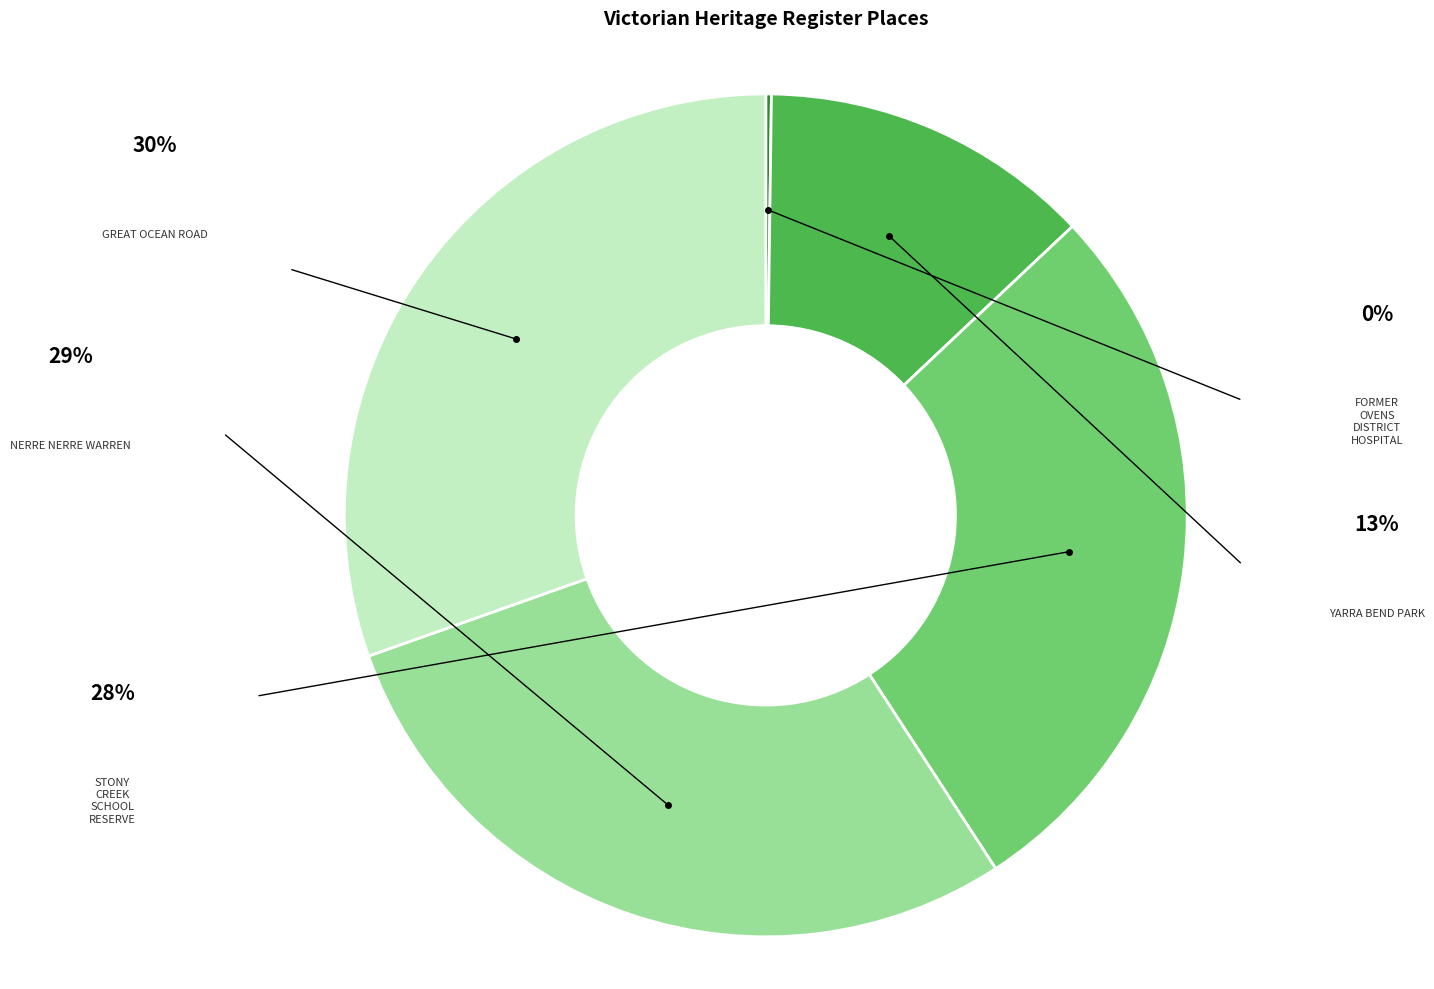

Count the number of slices in the pie.

5